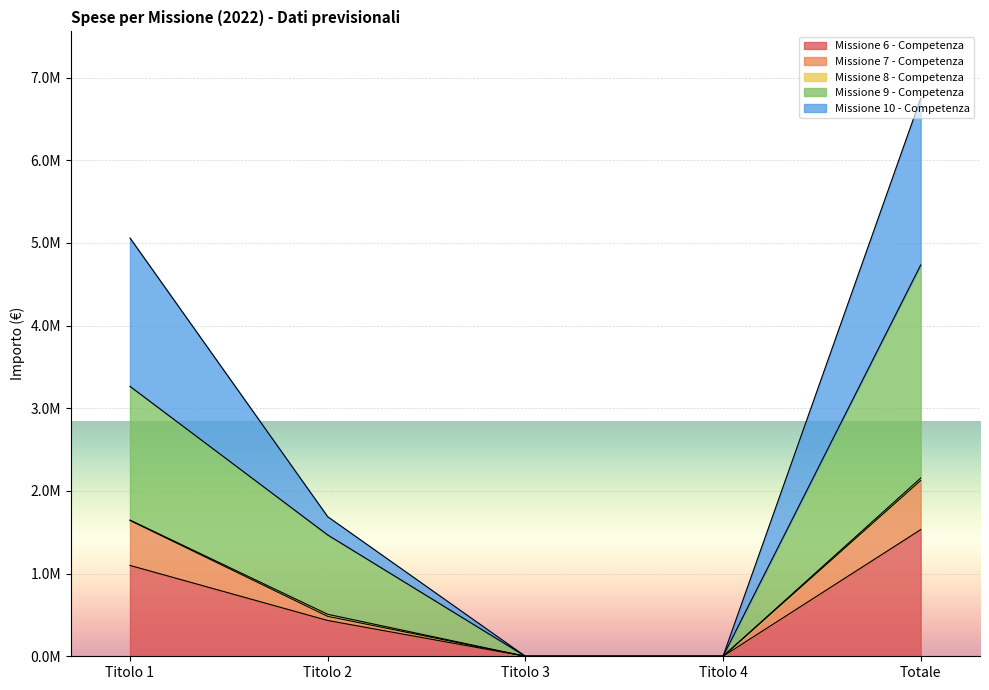

At which category is the sum across all series the highest?

Totale